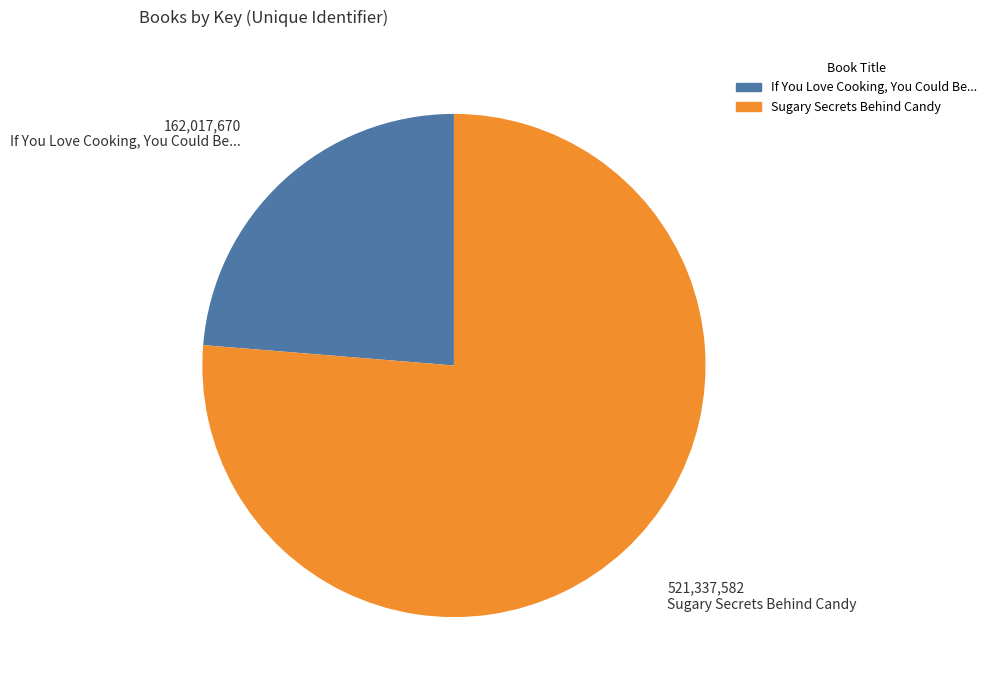

Count the number of slices in the pie.

2